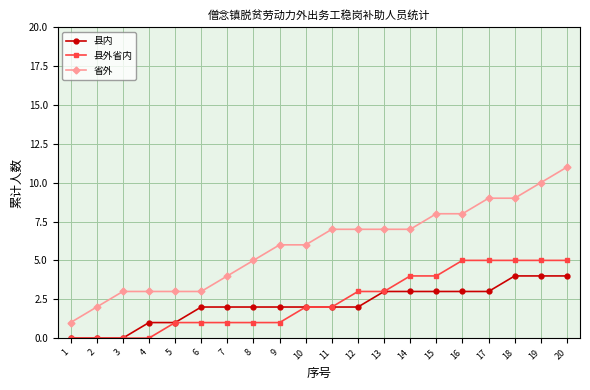

True or false: 县内 and 省外 intersect in this chart.

False